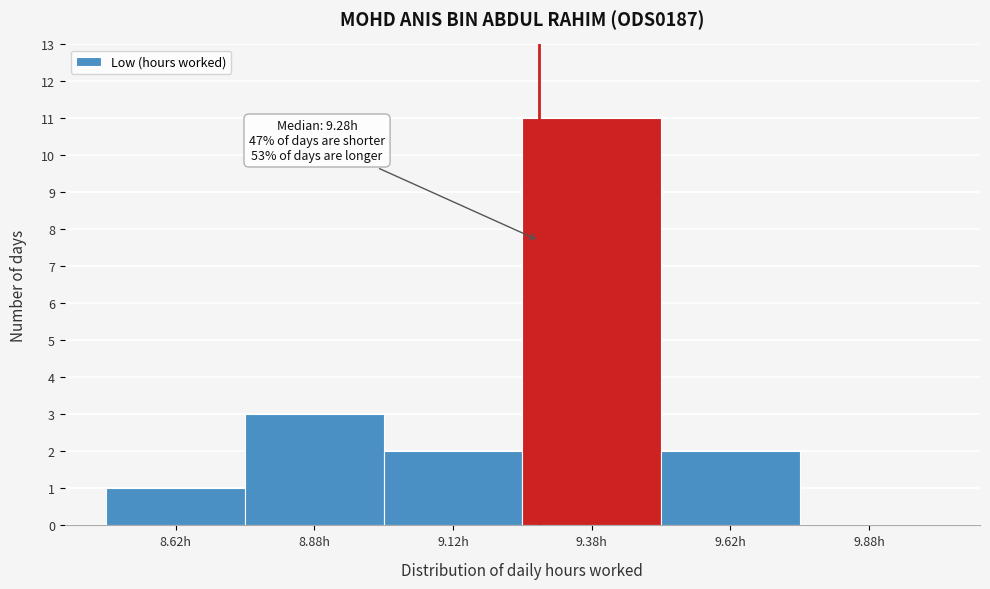

Over which range of the x-axis is the bar tallest?

9.25 to 9.50